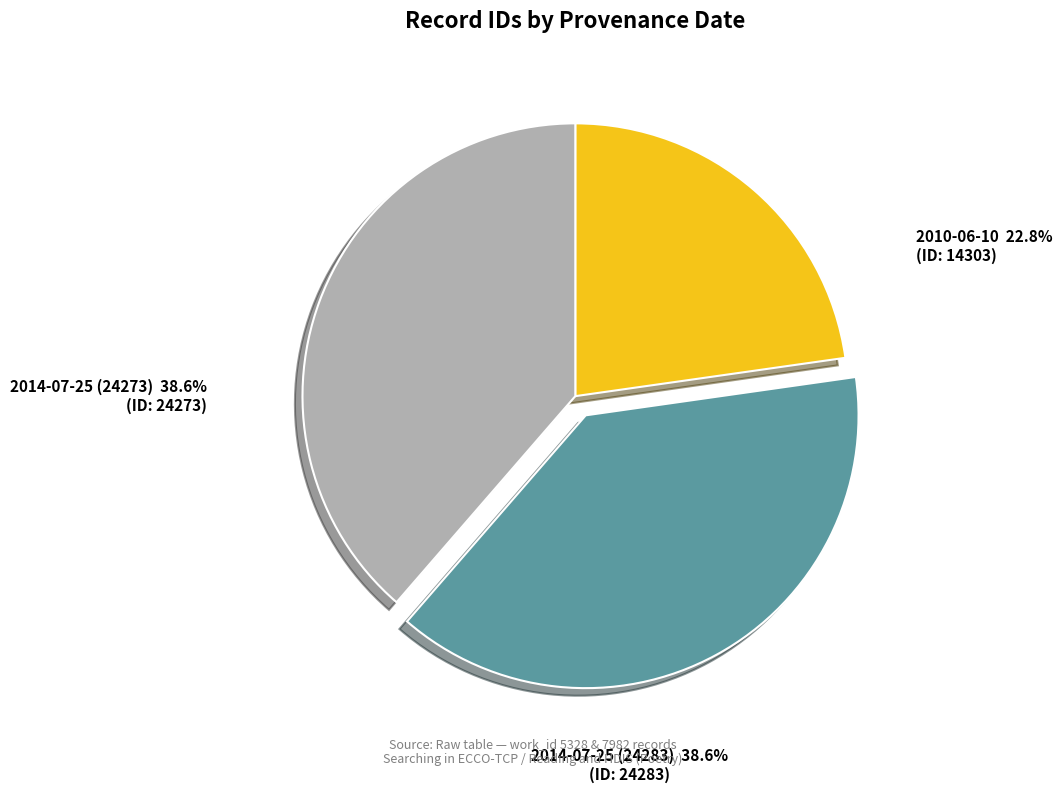

To the nearest percent, what is the average slice percentage?

33%